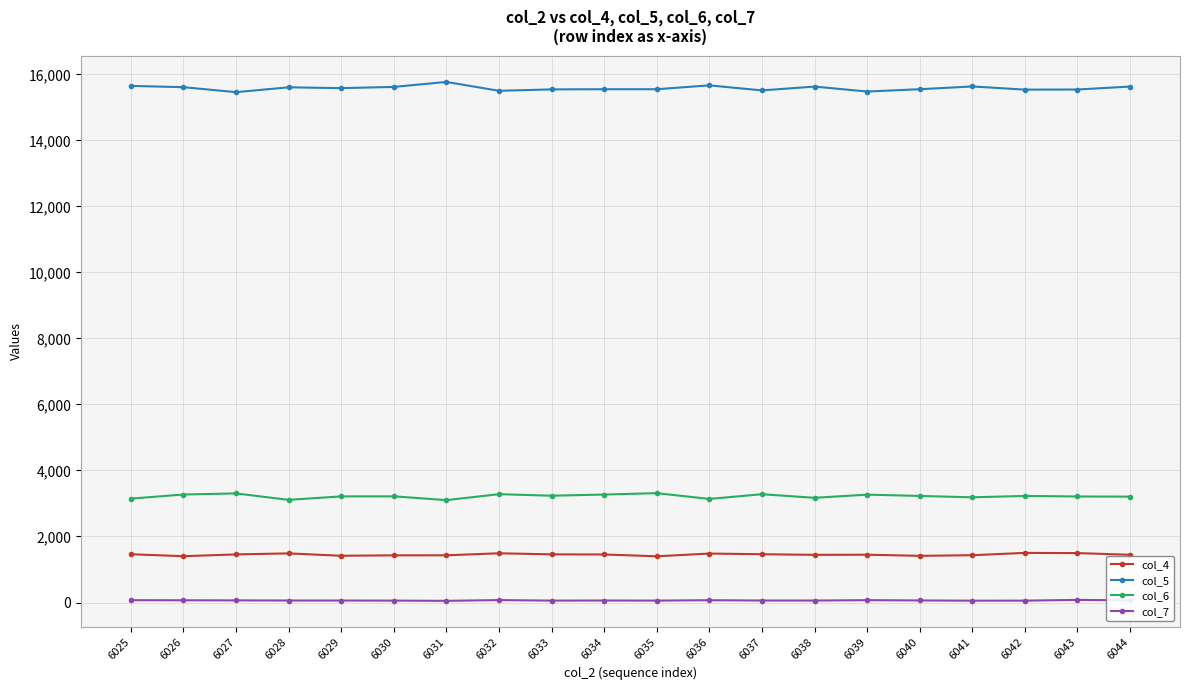

True or false: col_5 has a value of 22105 at 6040.

False